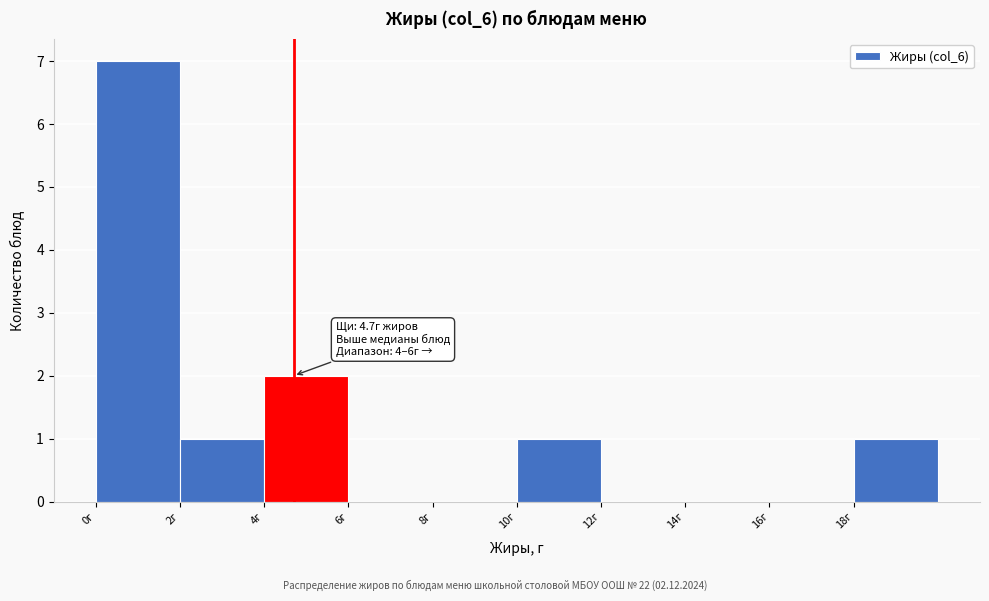

Which range on the x-axis has the tallest bar?

0 to 2